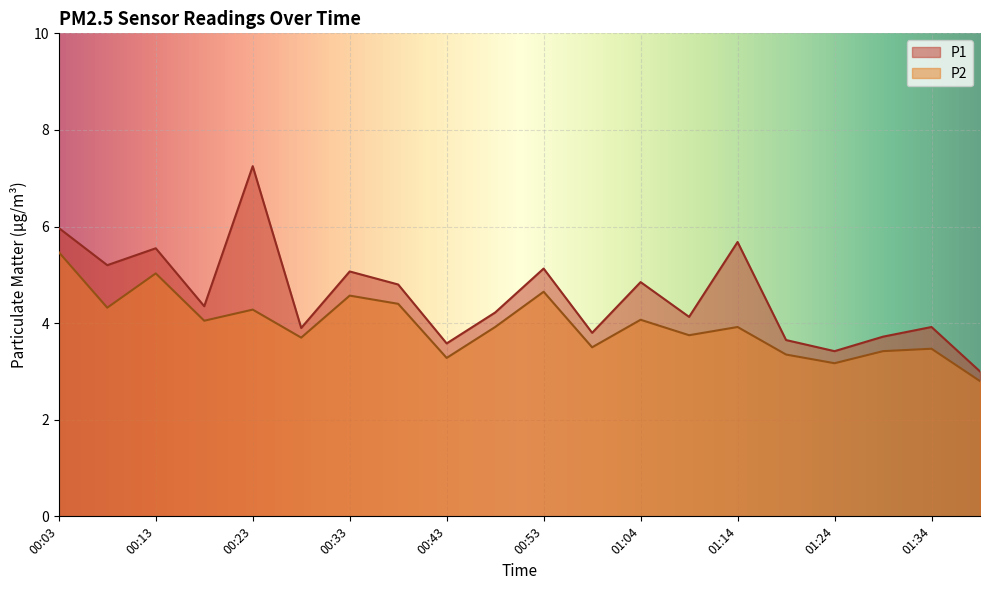

What is the difference between the P2 values at 01:34 and 01:29?

0.1